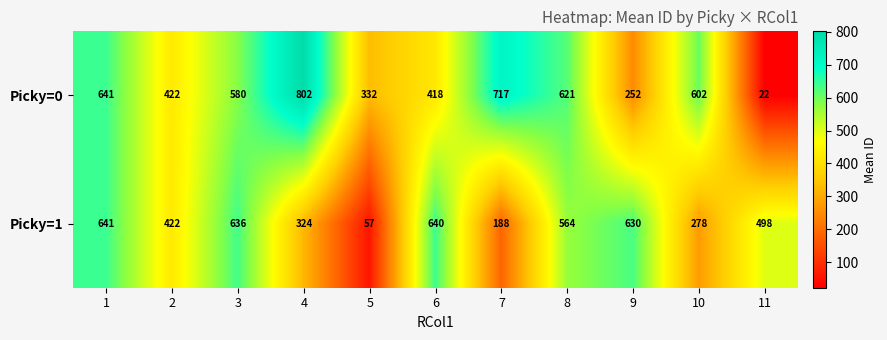

How many categories are shown in the chart?

11